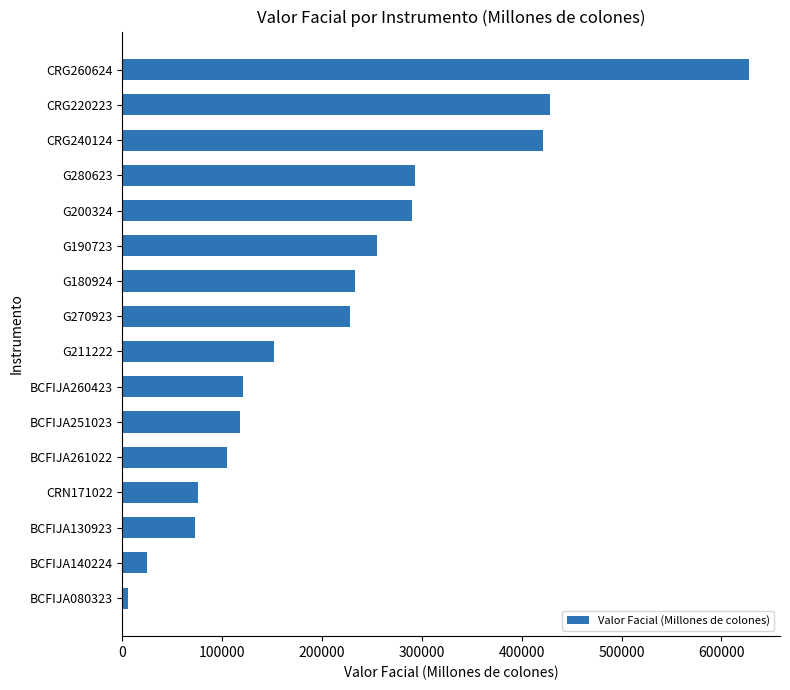

What is the difference between the maximum and second lowest values?

602759.0